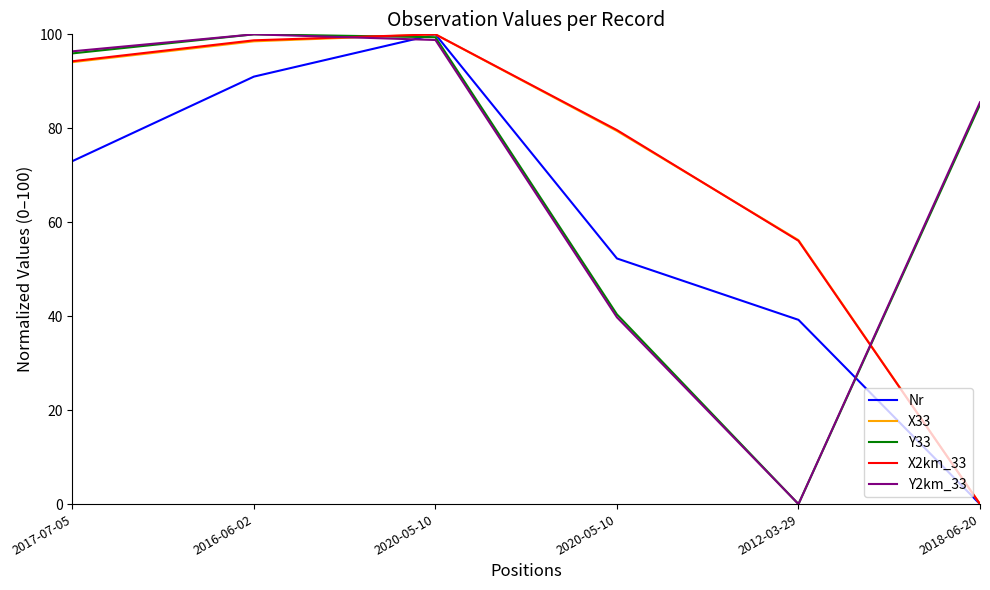

What are all the series names shown in the legend?

Nr, X33, Y33, X2km_33, Y2km_33